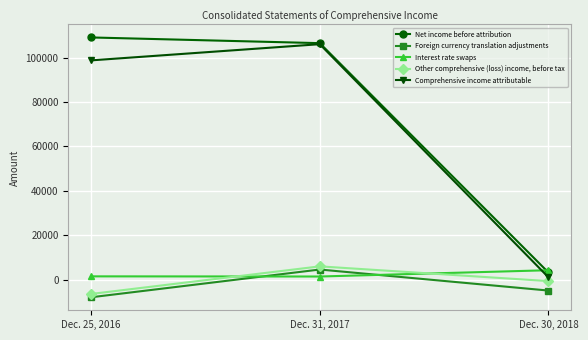

Is it true that Net income before attribution equals 3245 at Dec. 30, 2018?

True